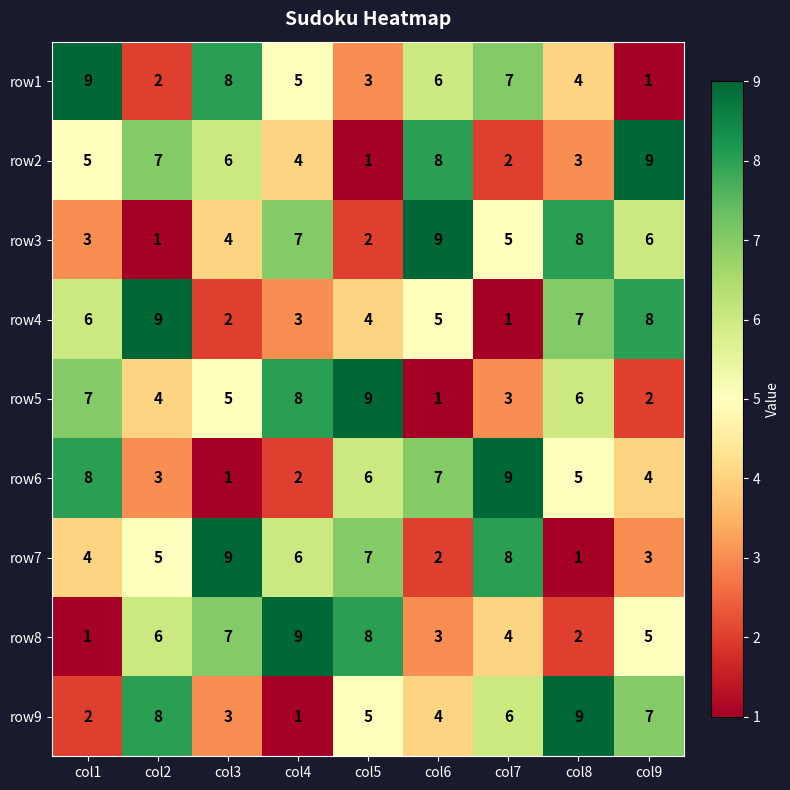

Between col1 and col3, which series saw the biggest shift?

row6